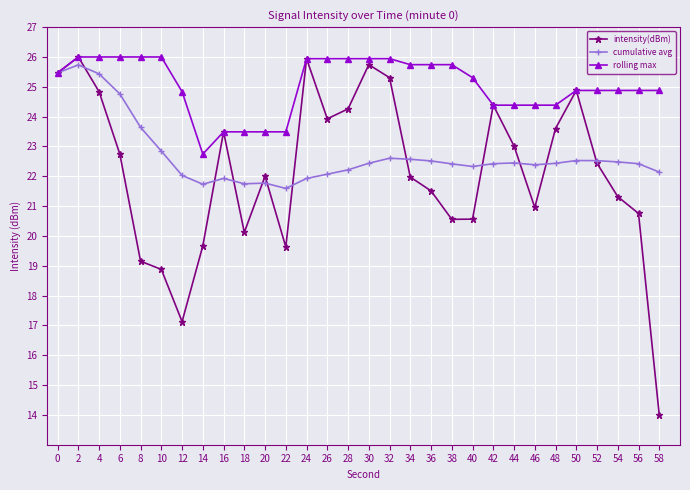

What is the lowest value of the cumulative avg series?

21.6